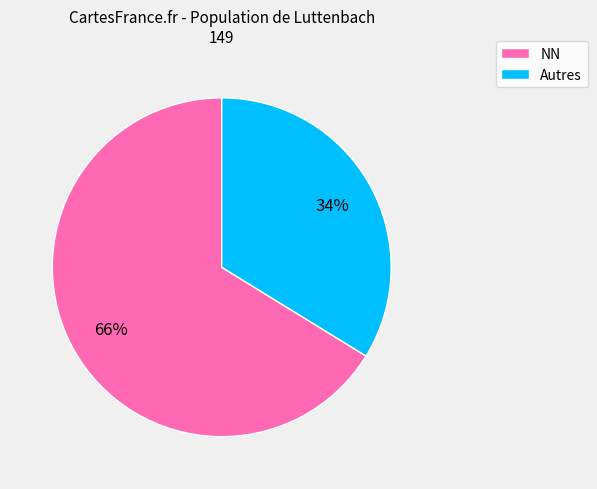

To the nearest percent, what is the difference between the largest and smallest slice percentages?

32%